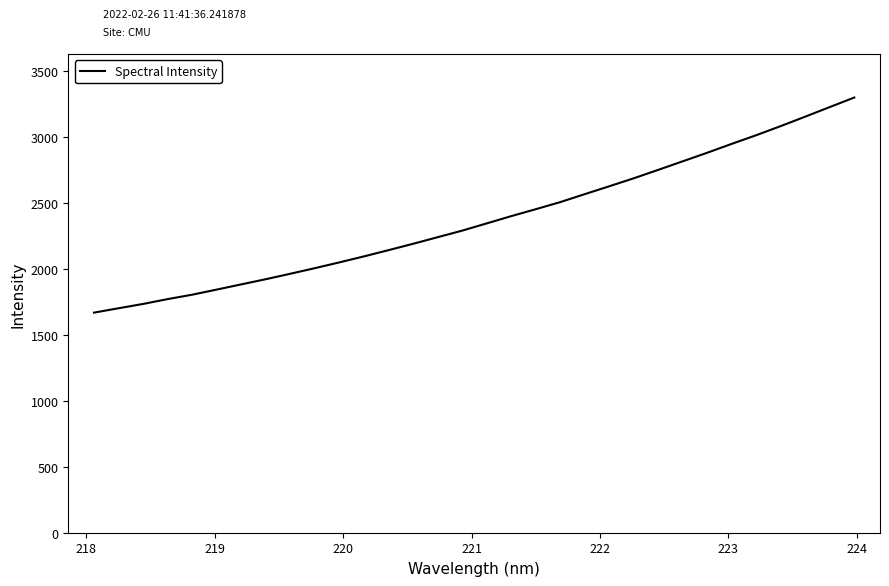

What is the difference between the maximum and minimum values?

1631.3